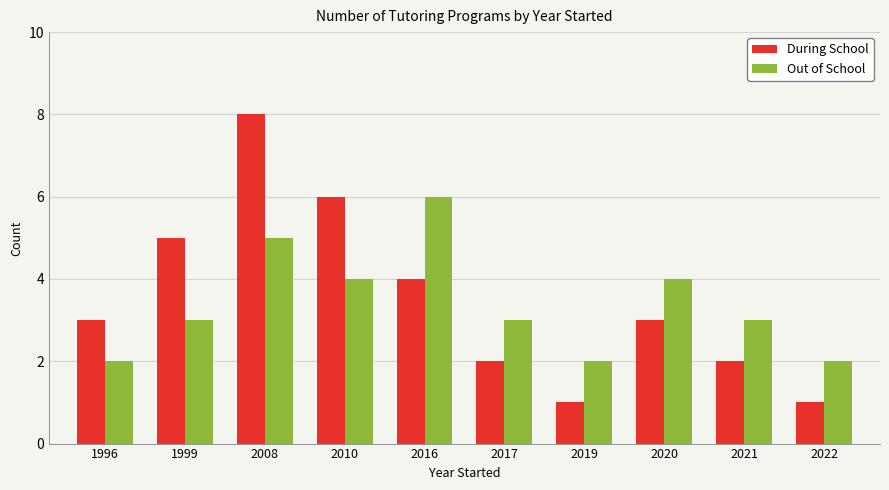

What are all the series names shown in the legend?

During School, Out of School